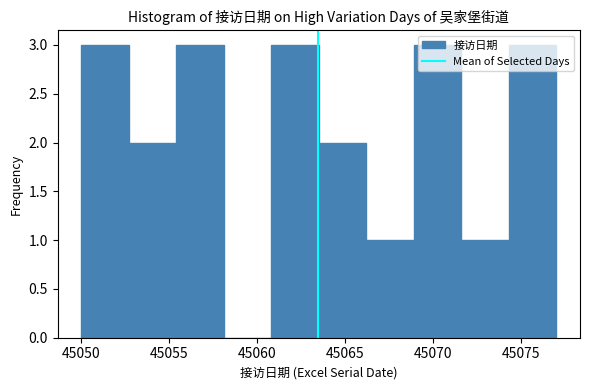

Reading left to right, list every bar in this chart as the range it spans on the x-axis followed by its height. Neither the bar edges nor the heights are printed on the chart, so give them approximately, as read against the axes.

45050.0 to 45052.7: 3
45052.7 to 45055.4: 2
45055.4 to 45058.1: 3
45058.1 to 45060.8: 0
45060.8 to 45063.5: 3
45063.5 to 45066.2: 2
45066.2 to 45068.9: 1
45068.9 to 45071.6: 3
45071.6 to 45074.3: 1
45074.3 to 45077.0: 3